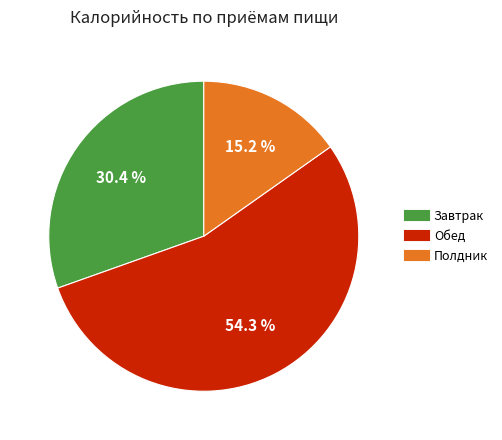

Which category has the biggest portion of the pie?

Обед